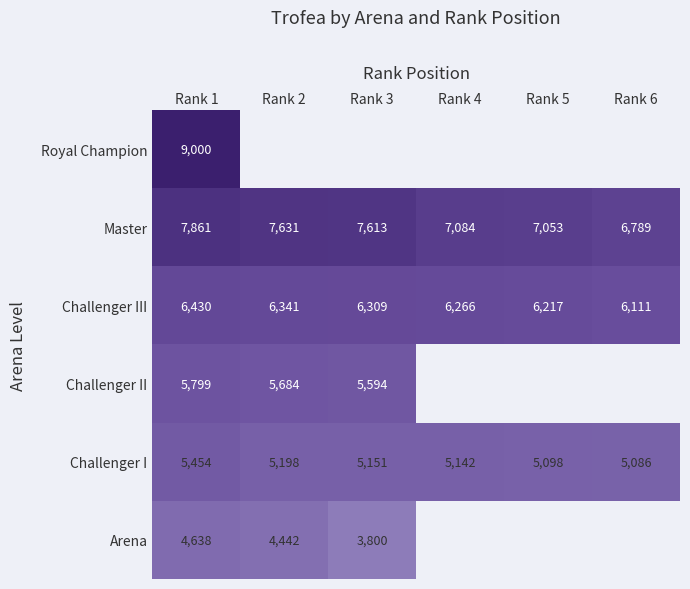

What is the maximum value for Master?

7861